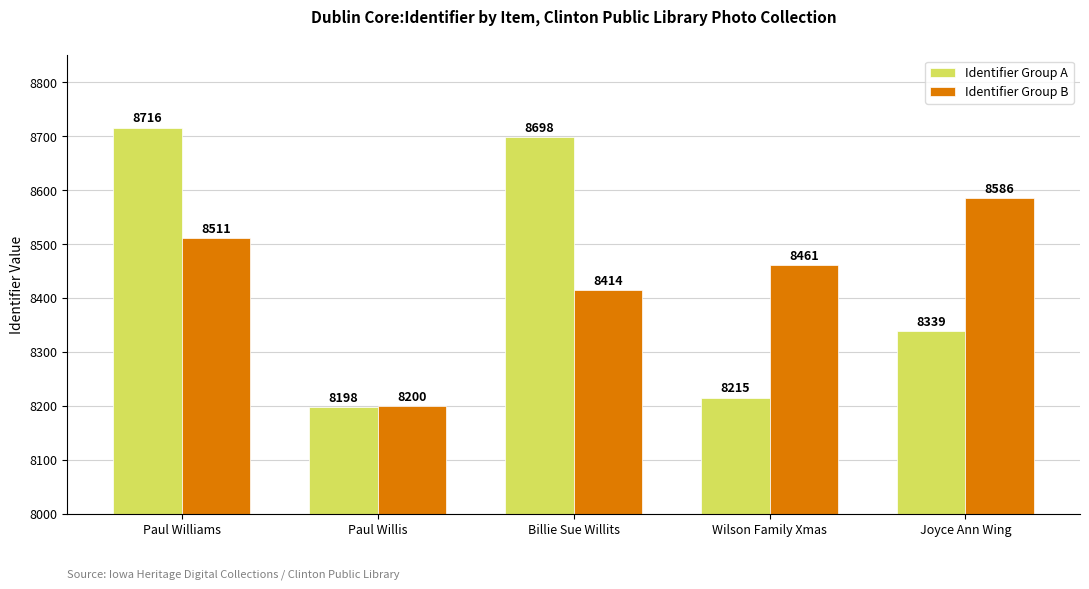

List the labels in order of Identifier Group A value, largest first.

Paul Williams, Billie Sue Willits, Joyce Ann Wing, Wilson Family Xmas, Paul Willis